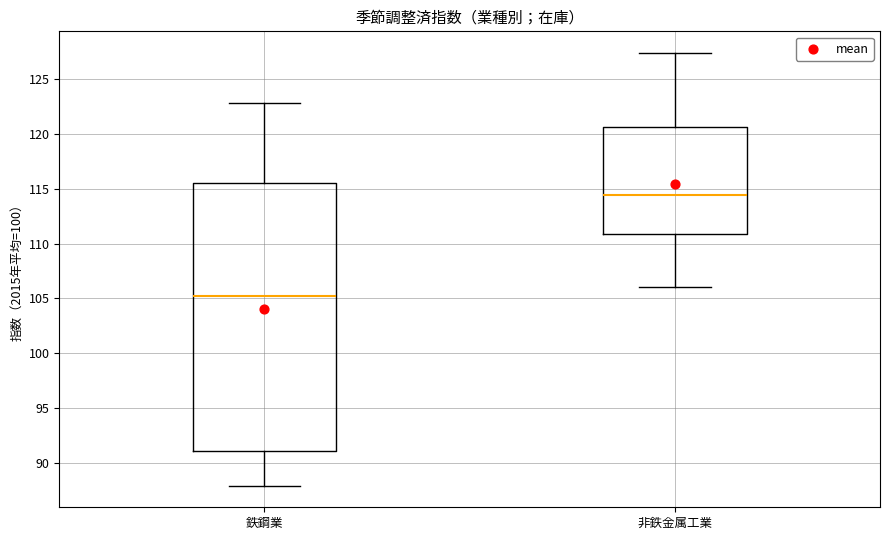

Reading left to right, read every box against the y-axis: the position of its median line, the range the box covers, and the ends of its whiskers. The values are not printed on the chart, so give them approximately, as read against the axis.

鉄鋼業: median 105.0, box 91.0 to 115.5, whiskers 88.0 to 123.0
非鉄金属工業: median 114.5, box 111.0 to 120.5, whiskers 106.0 to 127.5